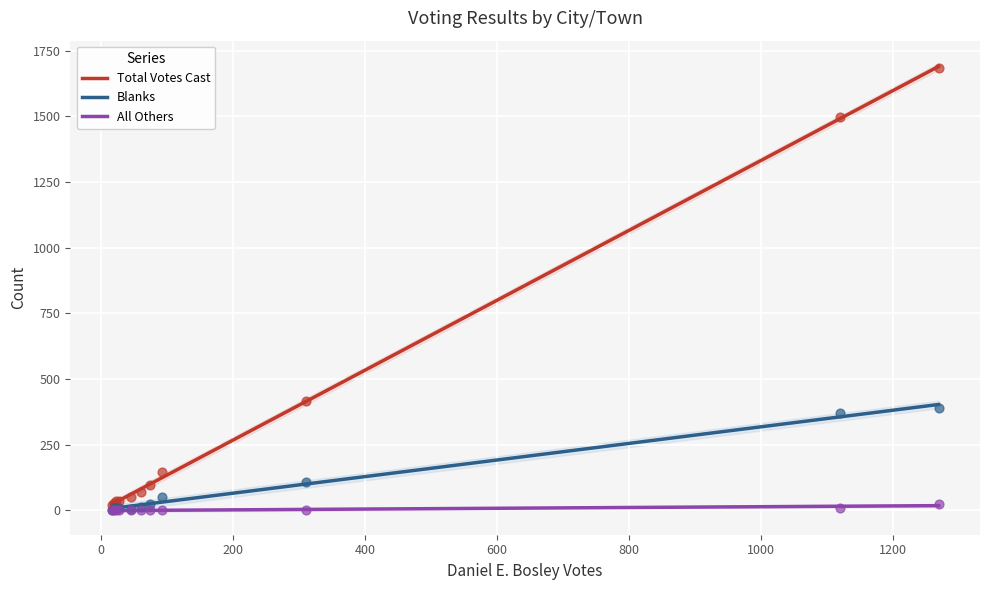

At which category is the sum across all series the highest?

N. Adams